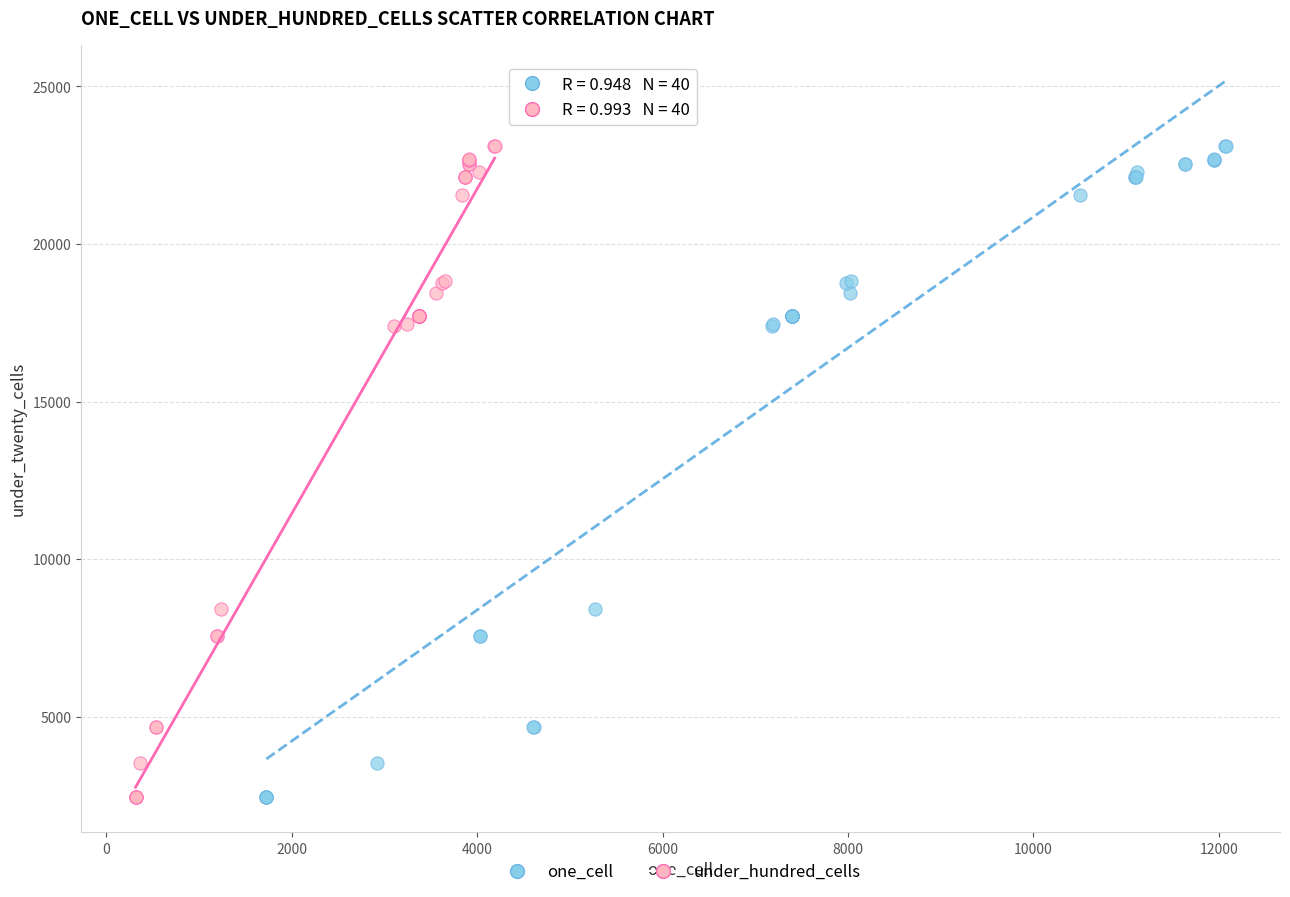

What are all the series names shown in the legend?

one_cell, under_hundred_cells